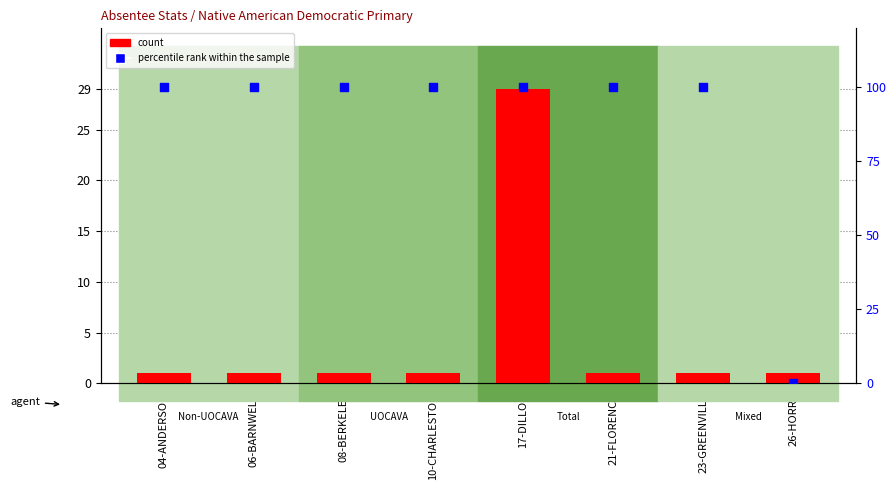

Which series has the largest Y range (max minus min)?

percentile rank within the sample